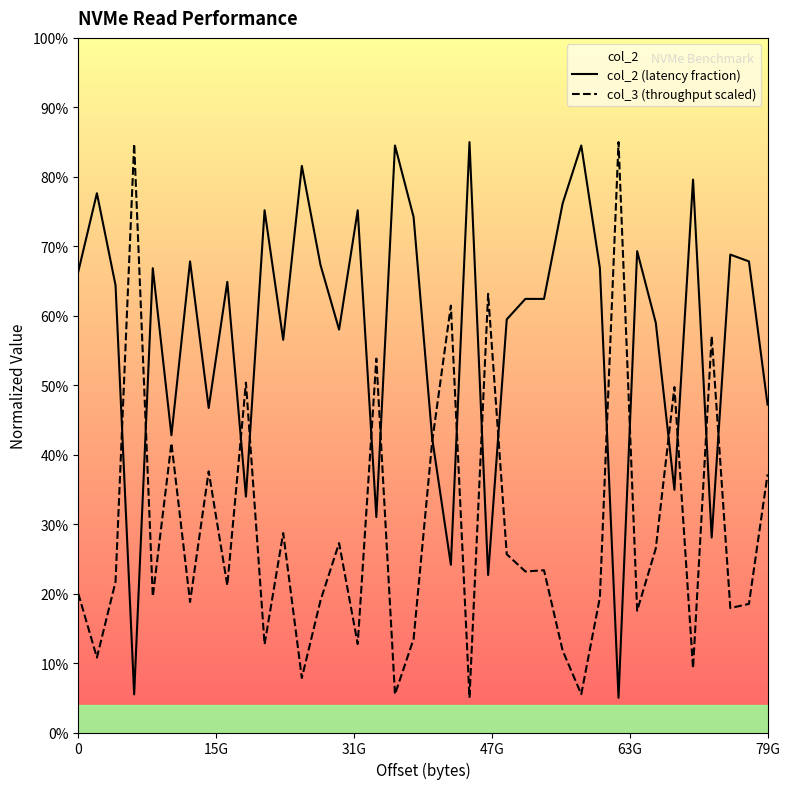

Does the chart display data point markers on the line(s)?

No